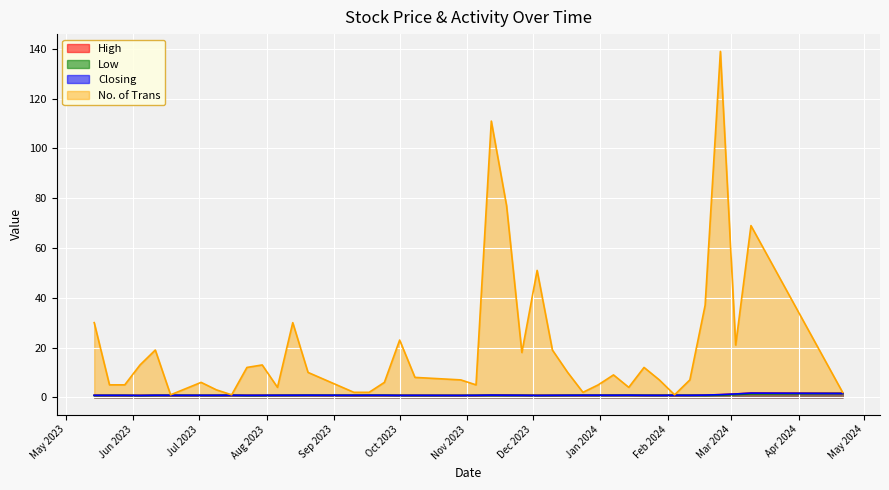

At which category does Low reach its first local peak?

04/02/2024